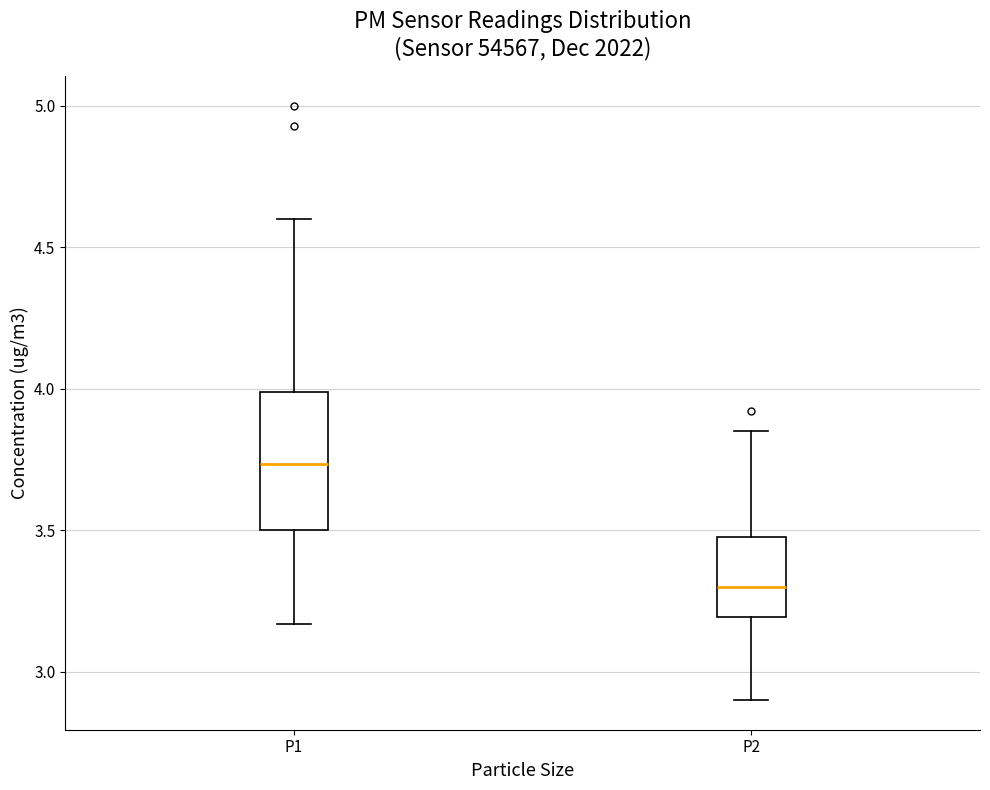

Comparing the boxes themselves (not the whiskers), which one is the tallest?

P1